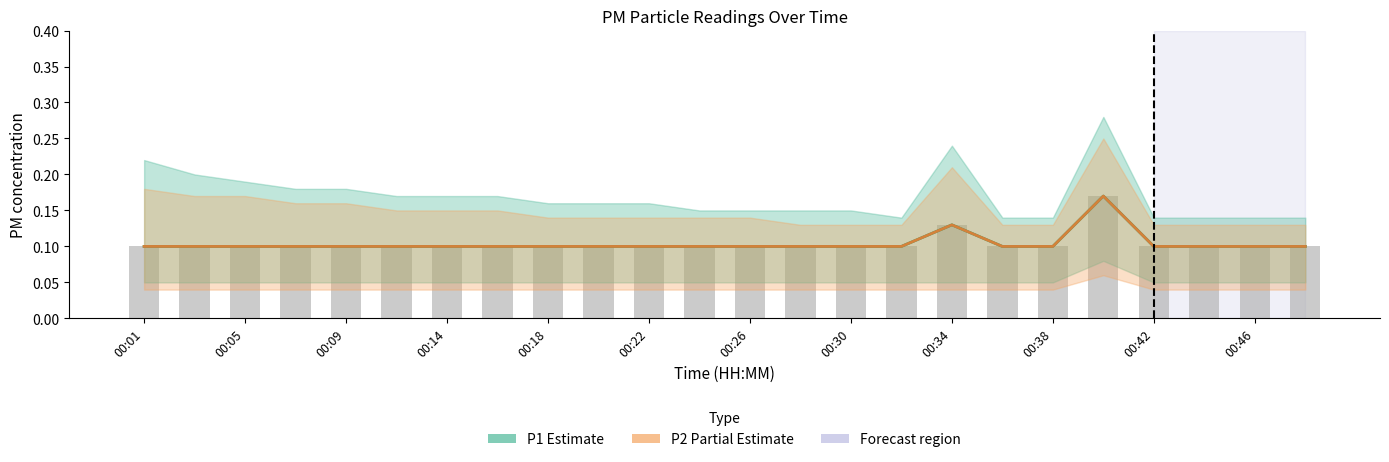

The P1 (Estimate) series shows 0.1 at 23. True or false?

True